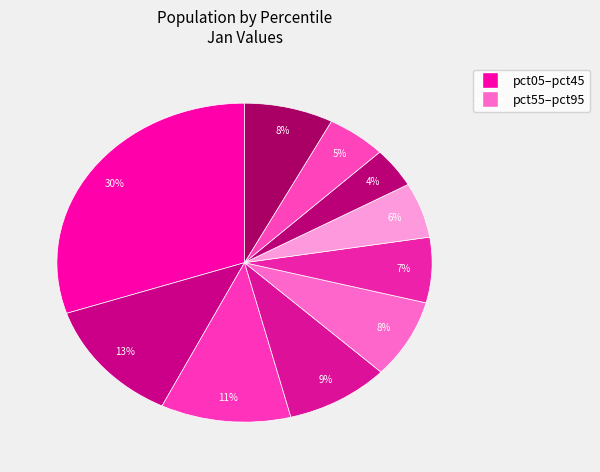

Which category has the biggest portion of the pie?

pct05